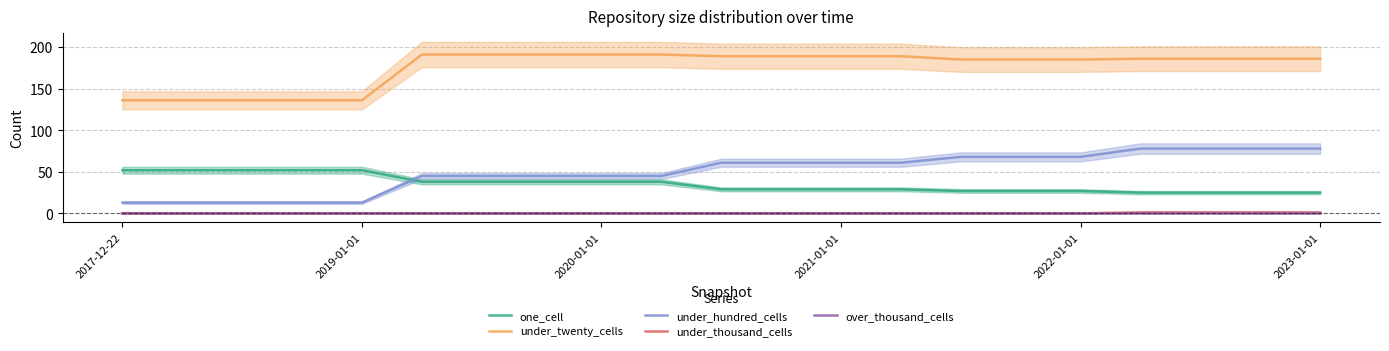

True or false: under_twenty_cells and under_hundred_cells intersect in this chart.

False